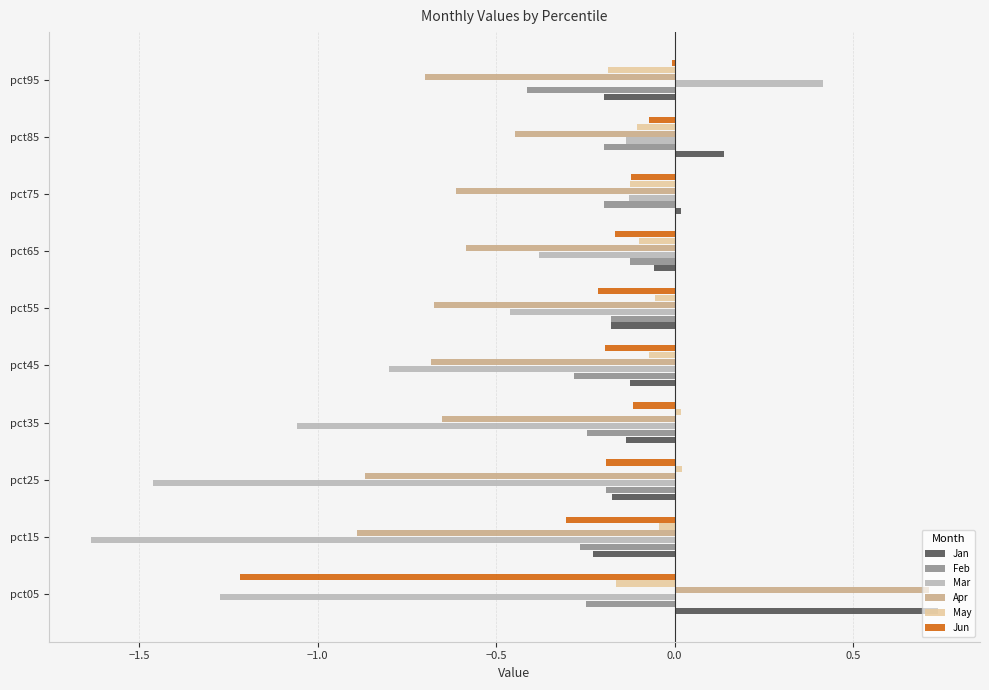

The value of Feb at pct15 is -0.4. True or false?

False